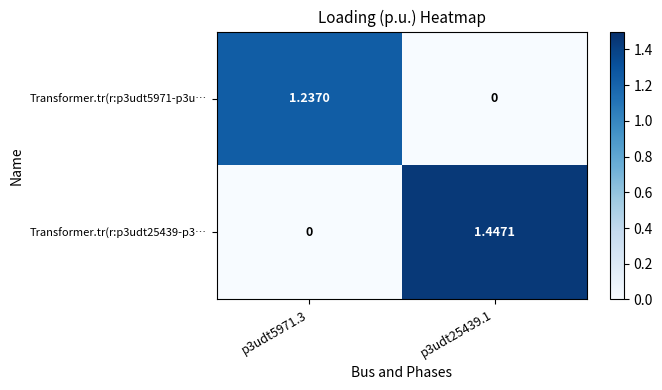

Which series changed the most between p3udt5971.3 and p3udt25439.1?

Transformer.tr(r:p3udt25439-p3…